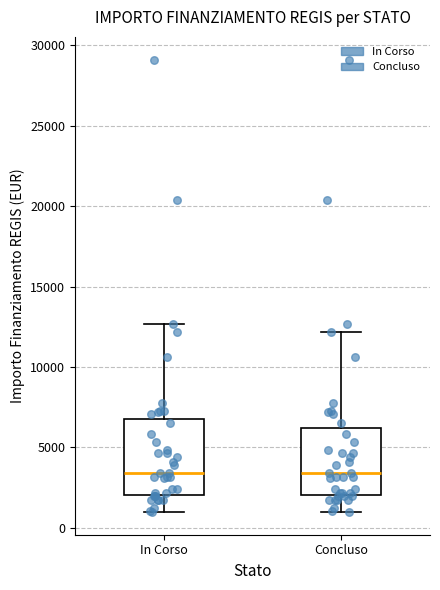

Reading left to right, read every box against the y-axis: the position of its median line, the range the box covers, and the ends of its whiskers. The values are not printed on the chart, so give them approximately, as read against the axis.

In Corso: median 3500, box 2000 to 7000, whiskers 1000 to 12500
Concluso: median 3500, box 2000 to 6000, whiskers 1000 to 12000